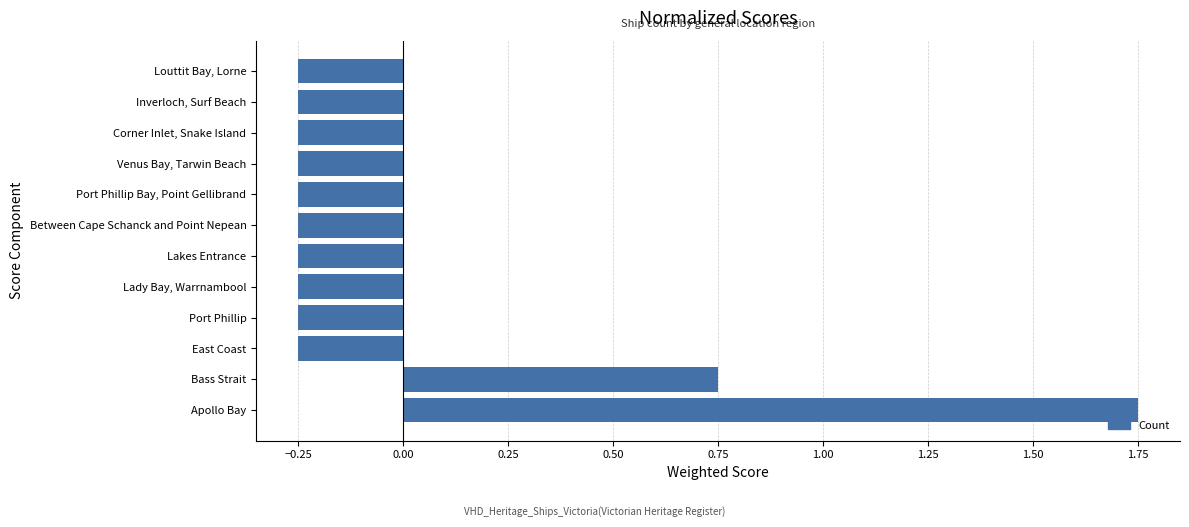

Is it true that the value at Corner Inlet, Snake Island is -0.4?

False